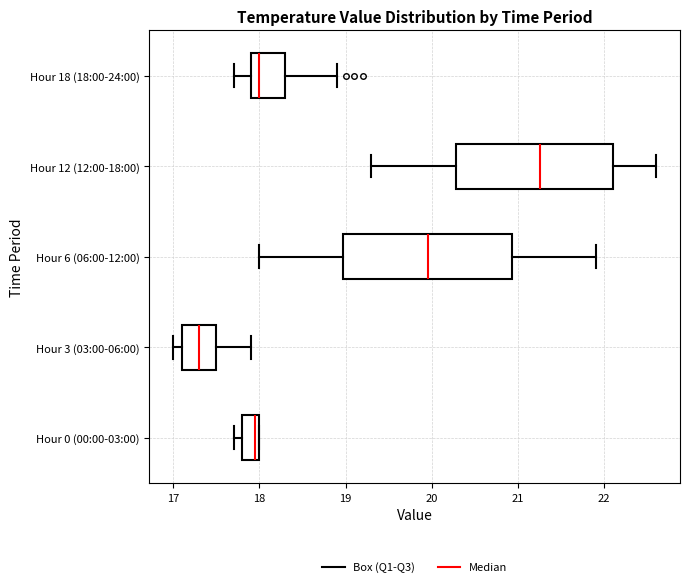

Where is the right edge of the box for Hour 12 (12:00-18:00) on the x-axis? The values are not printed on the chart, so give them approximately, as read against the axis.

22.1